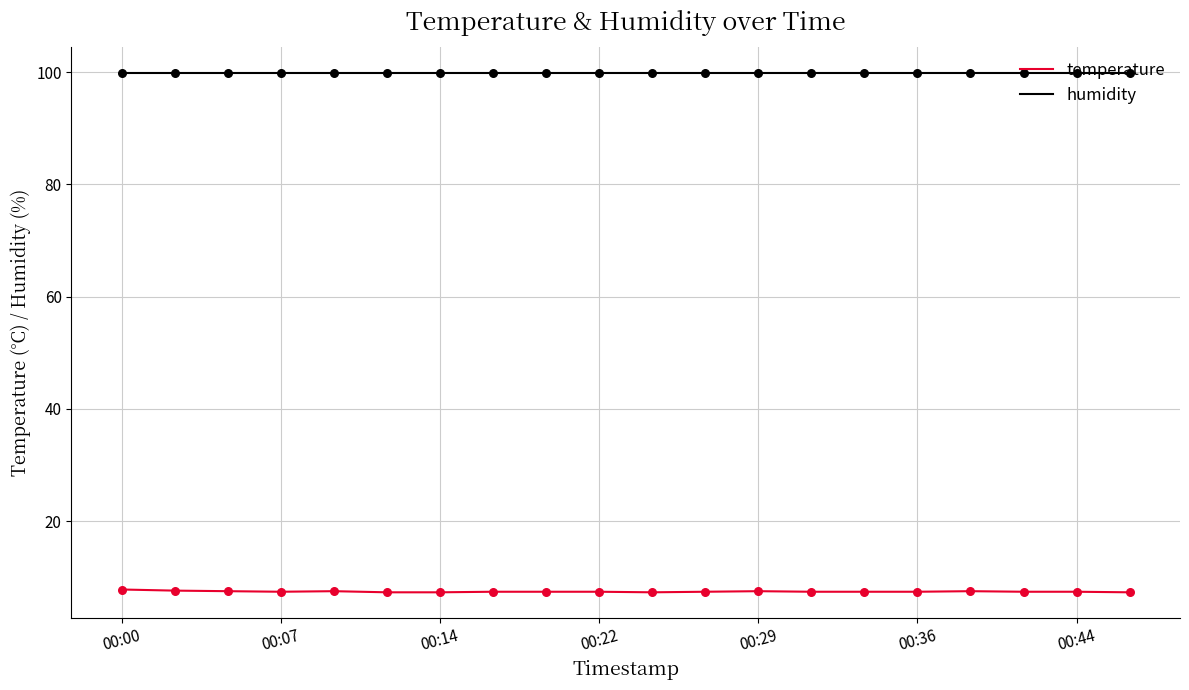

Which series has the largest total across all categories?

humidity